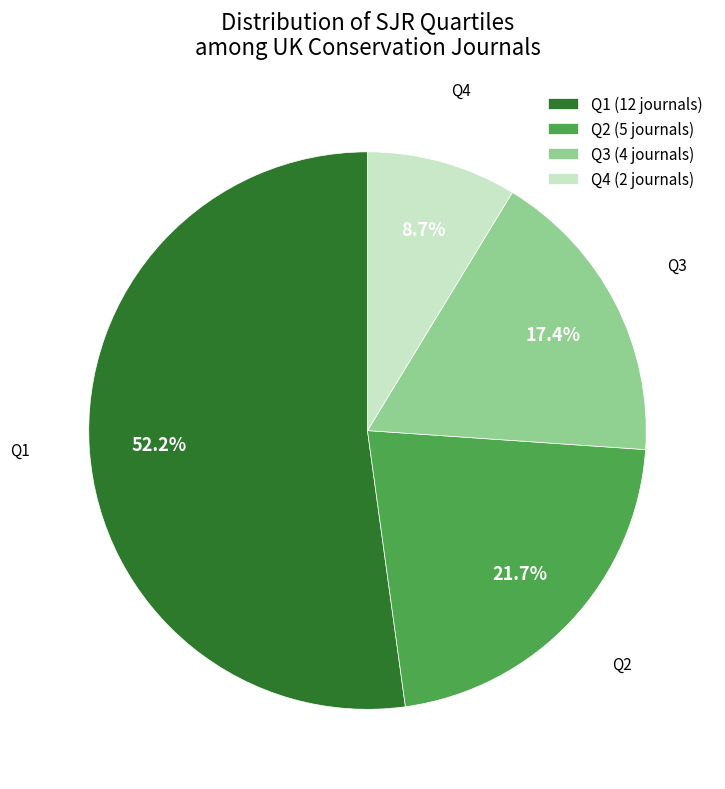

The Q4 slice represents 14% of the pie. True or false?

False